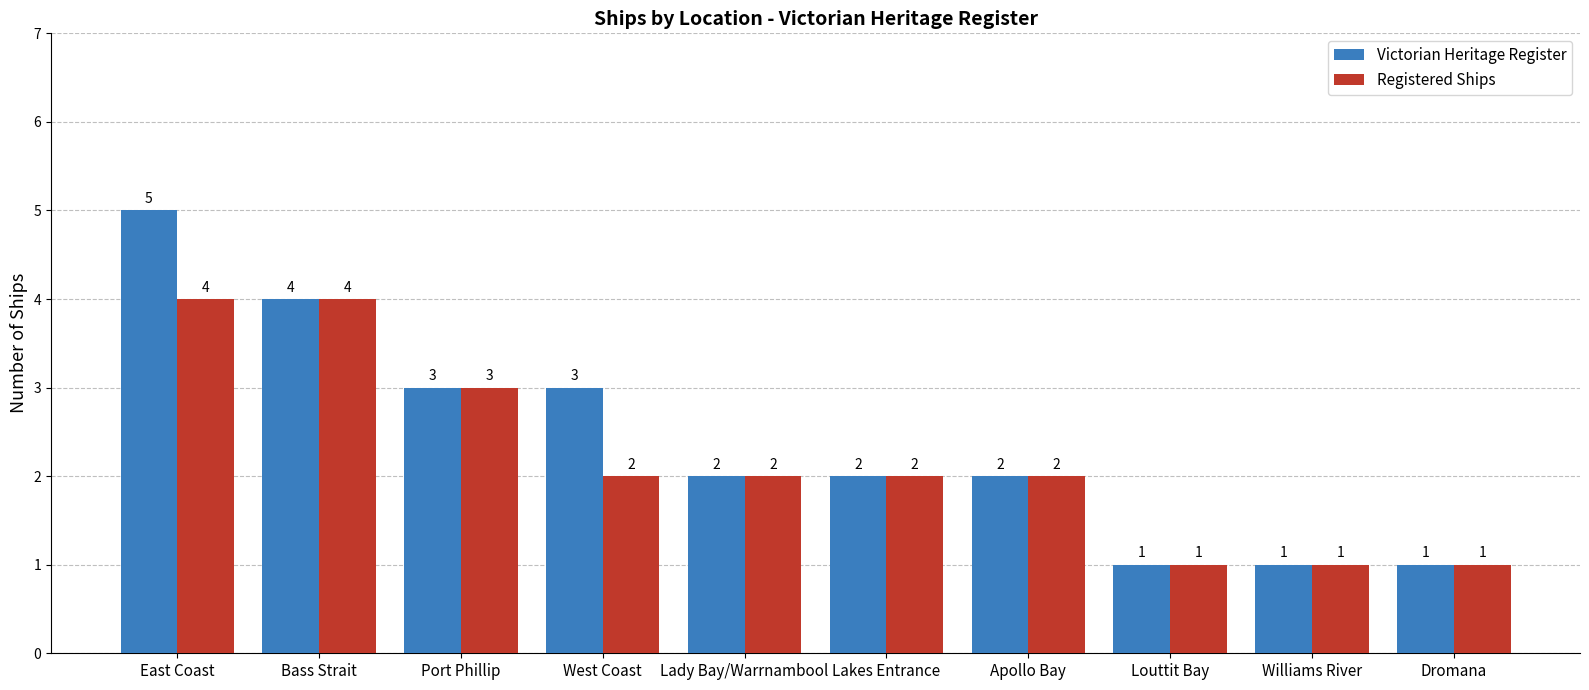

Which series has the largest total across all categories?

Victorian Heritage Register